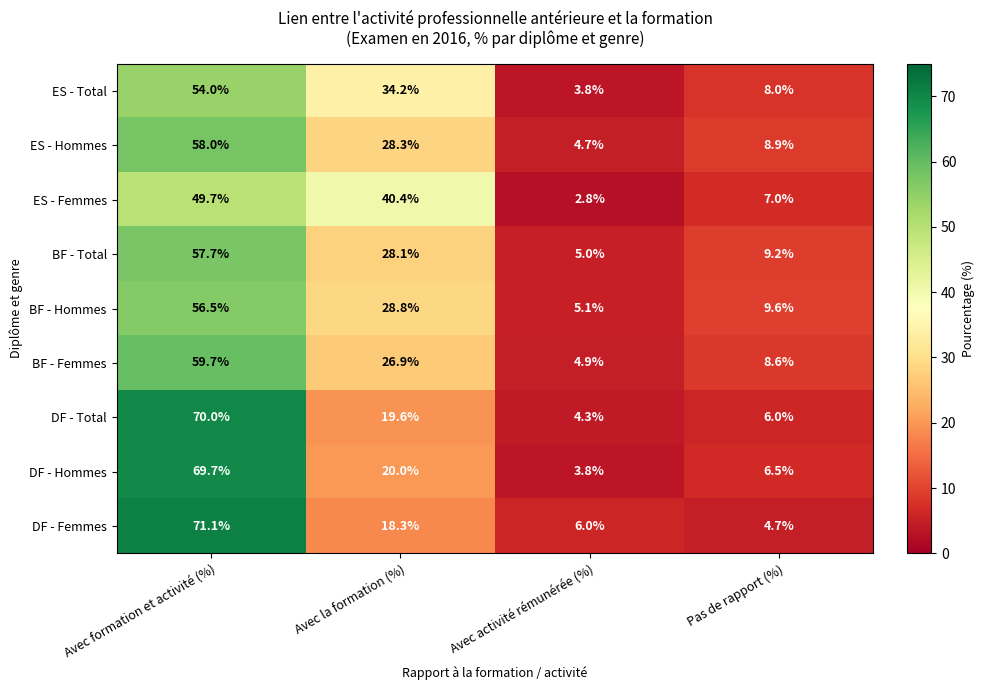

Count the number of data series in this chart.

9